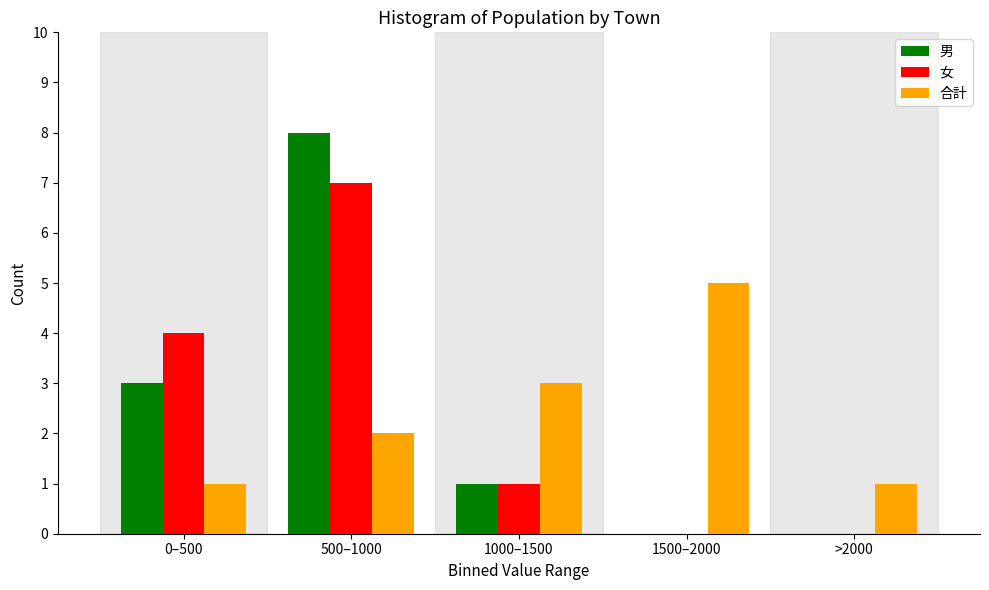

Reading left to right, transcribe all the data shown in this chart.

男: 0–500=3	500–1000=8	1000–1500=1	1500–2000=0	>2000=0
女: 0–500=4	500–1000=7	1000–1500=1	1500–2000=0	>2000=0
合計: 0–500=1	500–1000=2	1000–1500=3	1500–2000=5	>2000=1